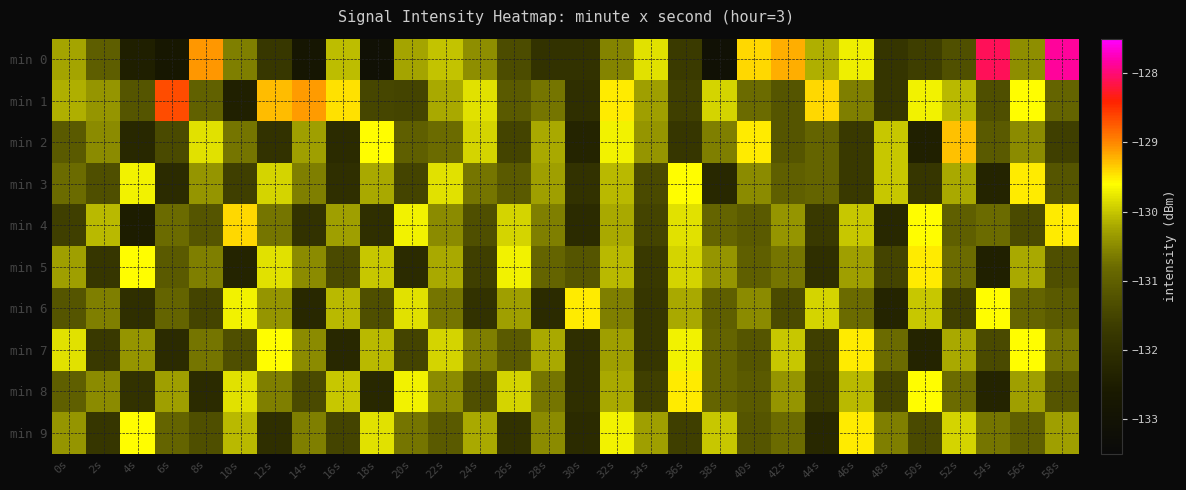

What is the minimum value shown in the chart?

-133.1